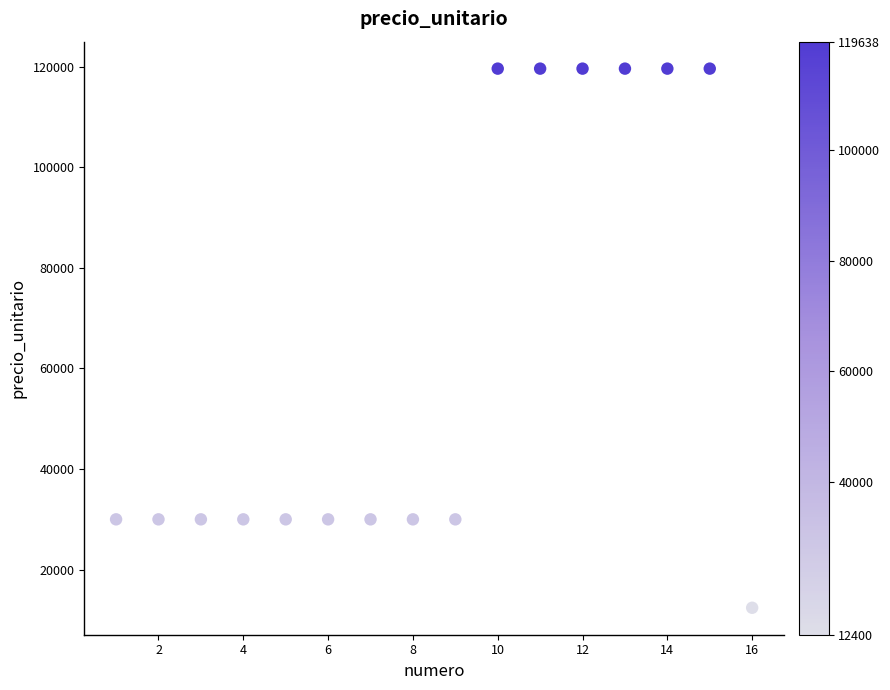

What is the range of Y values (max minus min)?

107238